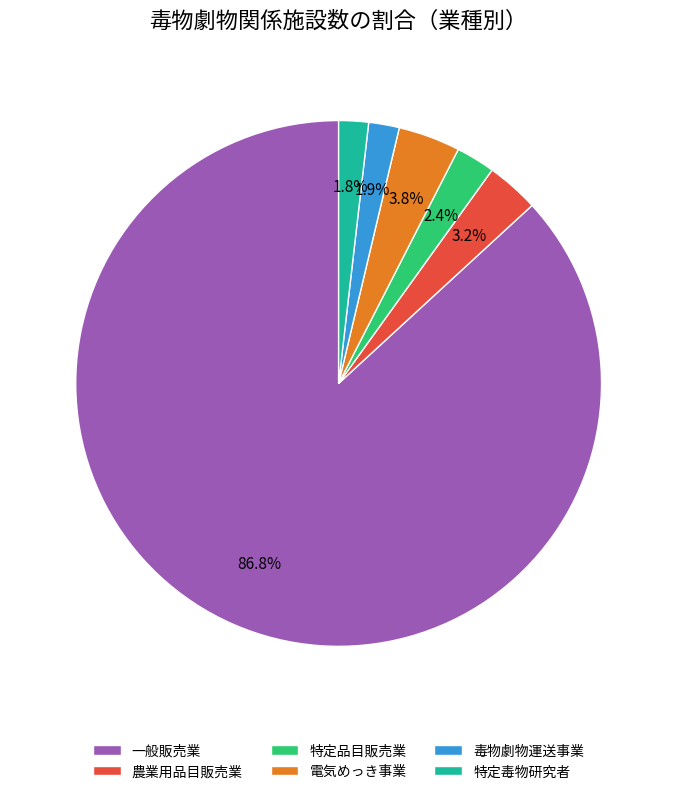

The 毒物劇物運送事業 slice represents 2% of the pie. True or false?

True